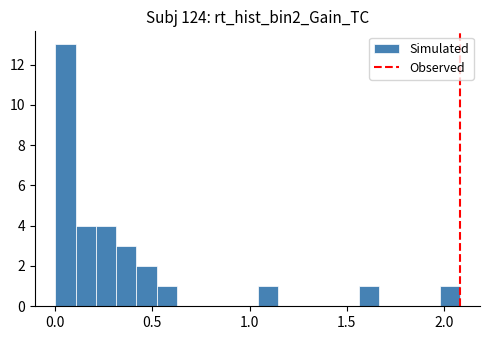

Around what value on the x-axis is the tallest bar? Give the approximate position of its centre, as read against the axis.

0.05